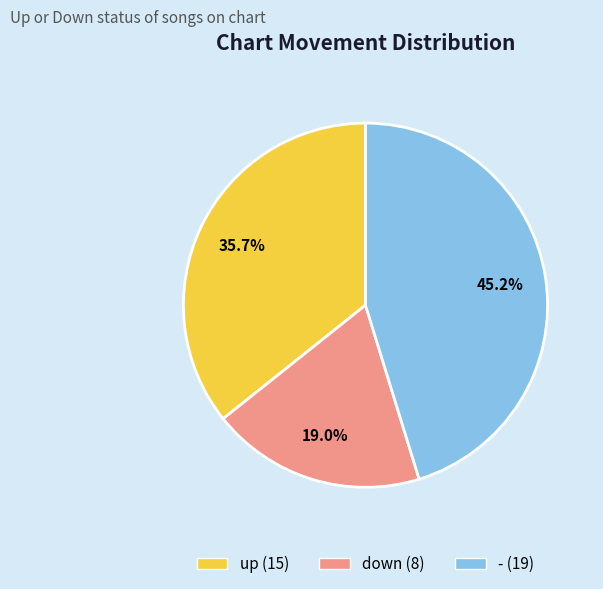

True or false: up accounts for 25% of the total.

False